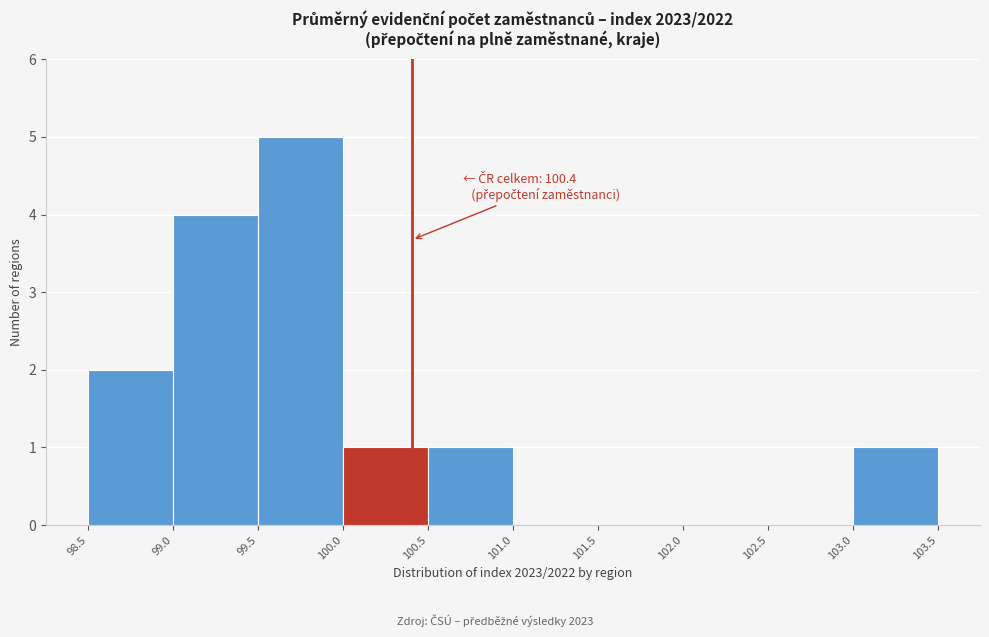

Over which range of the x-axis is the bar tallest?

99.5 to 100.0